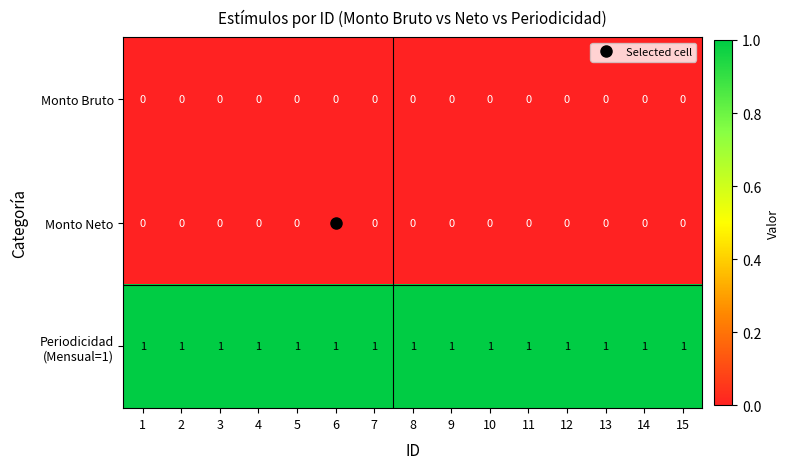

How many data points does each series have?

15